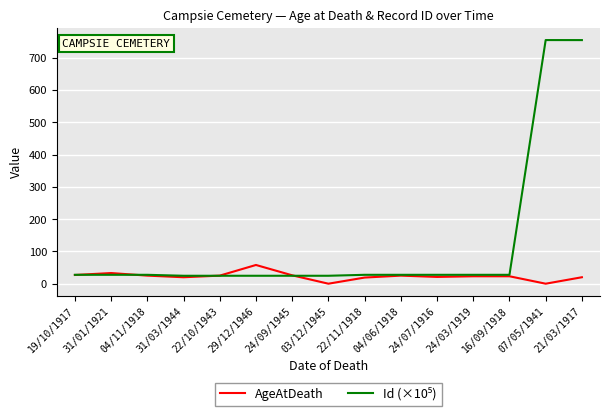

What is the spread (max minus min) of values at 04/06/1918?

2.5